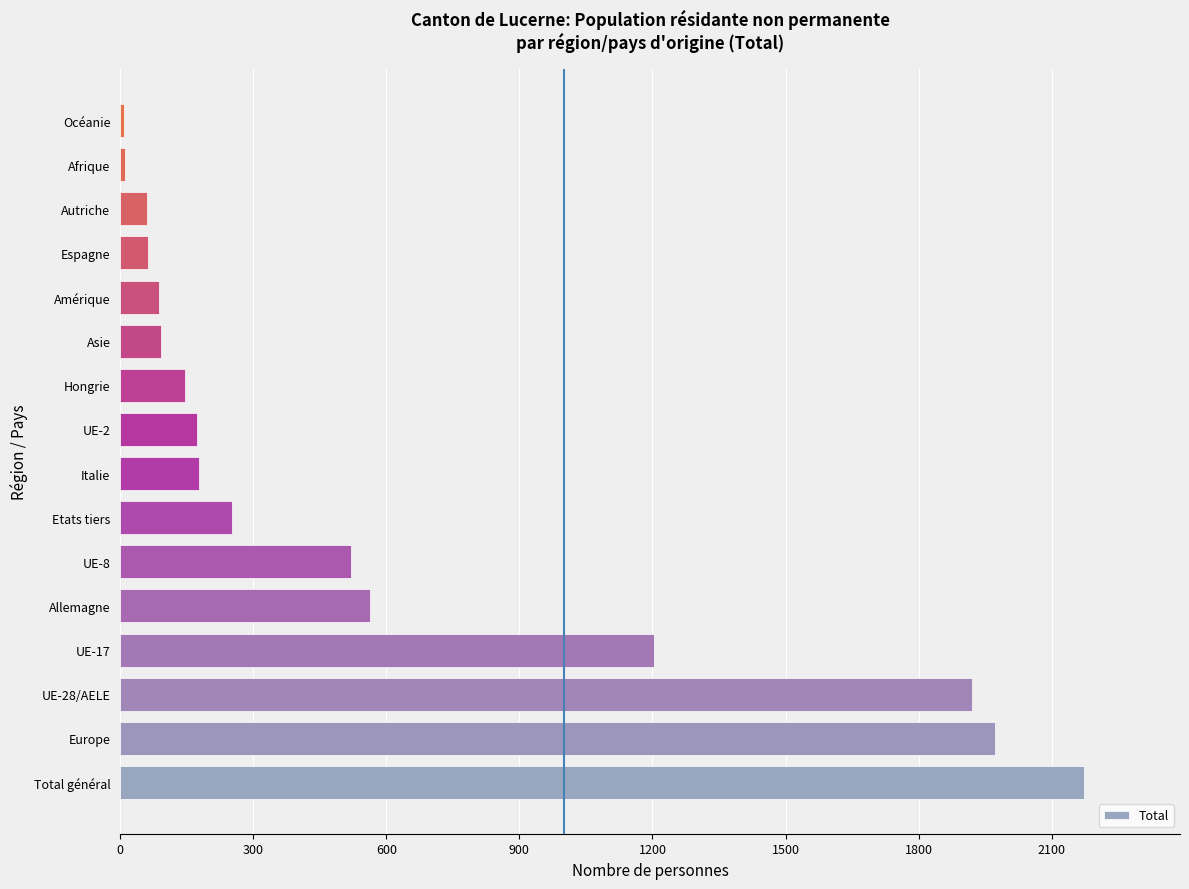

At which label is the value closest to 1090?

UE-17